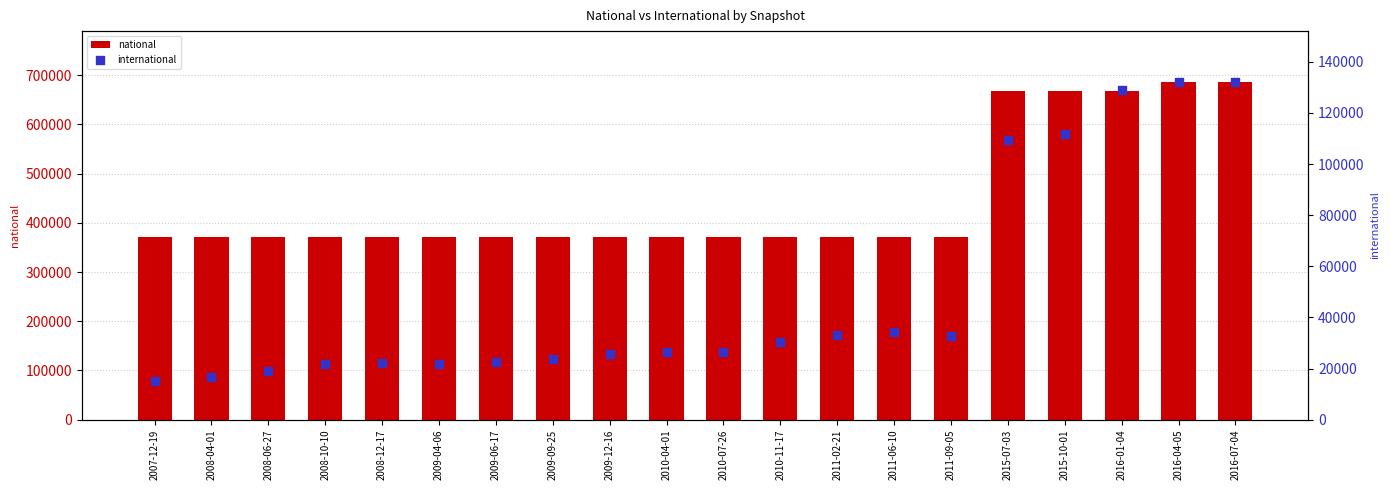

Which series reaches the maximum Y coordinate?

national